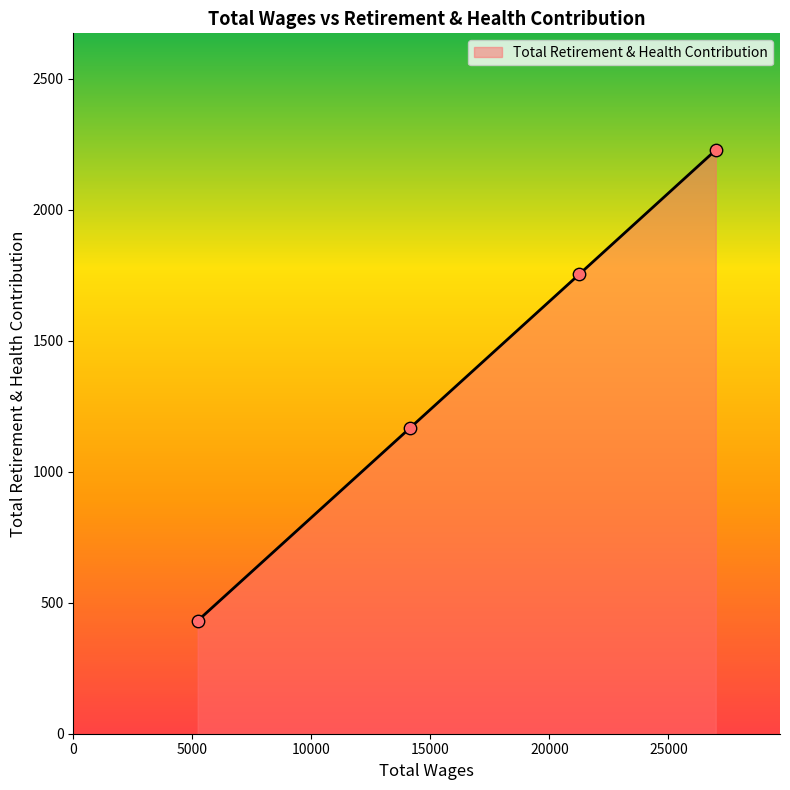

What is the difference between the second highest and minimum values?

1322